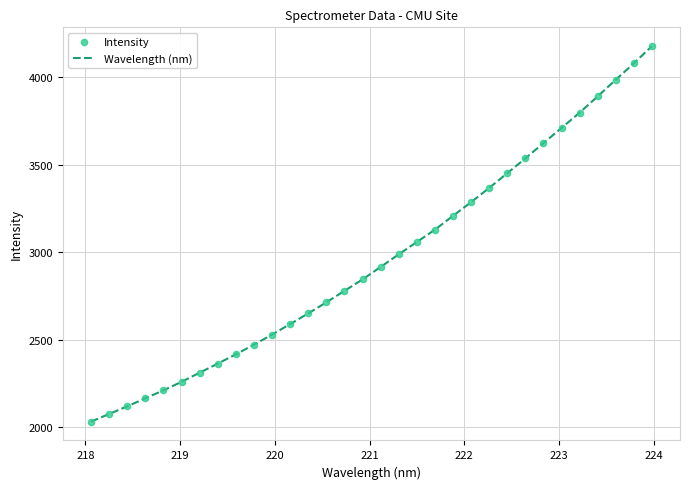

What is the difference between the maximum and minimum values?

2146.4